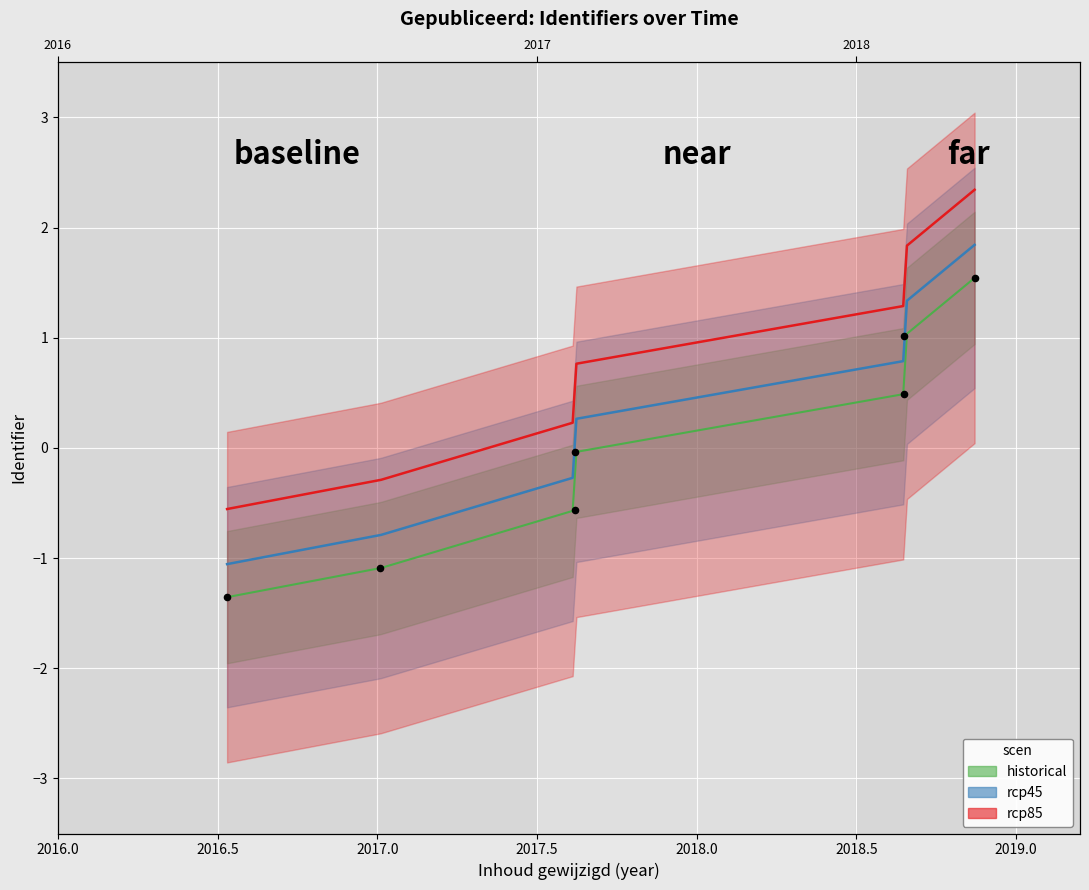

Which has a higher value, 2016-07-10 or 2018-08-26?

2018-08-26